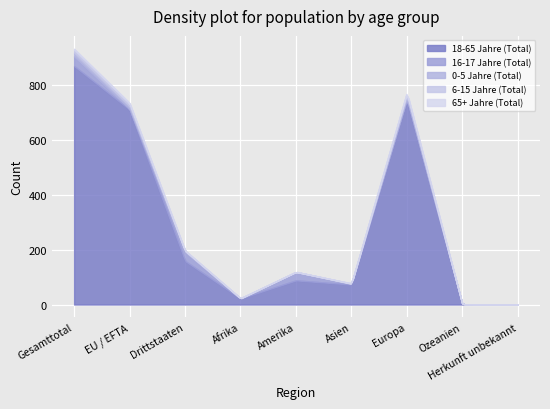

What is the highest value of the 18-65 Jahre (Total) series?

870.0